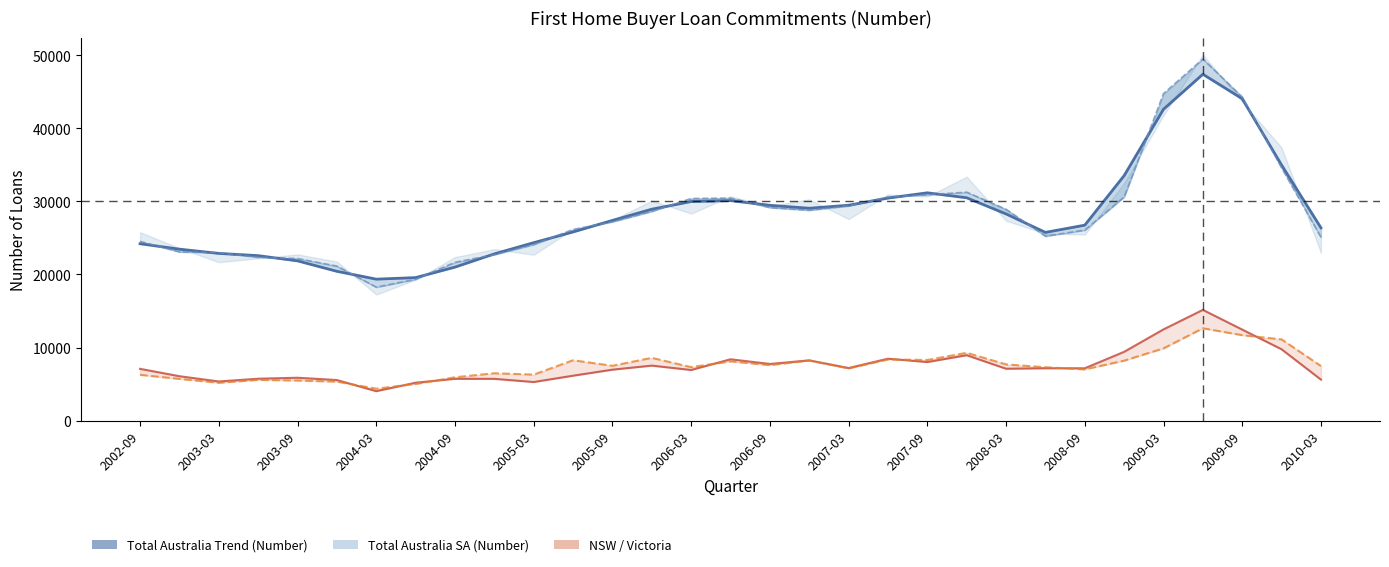

True or false: NSW (Number) has a value of 8944 at 21.

True